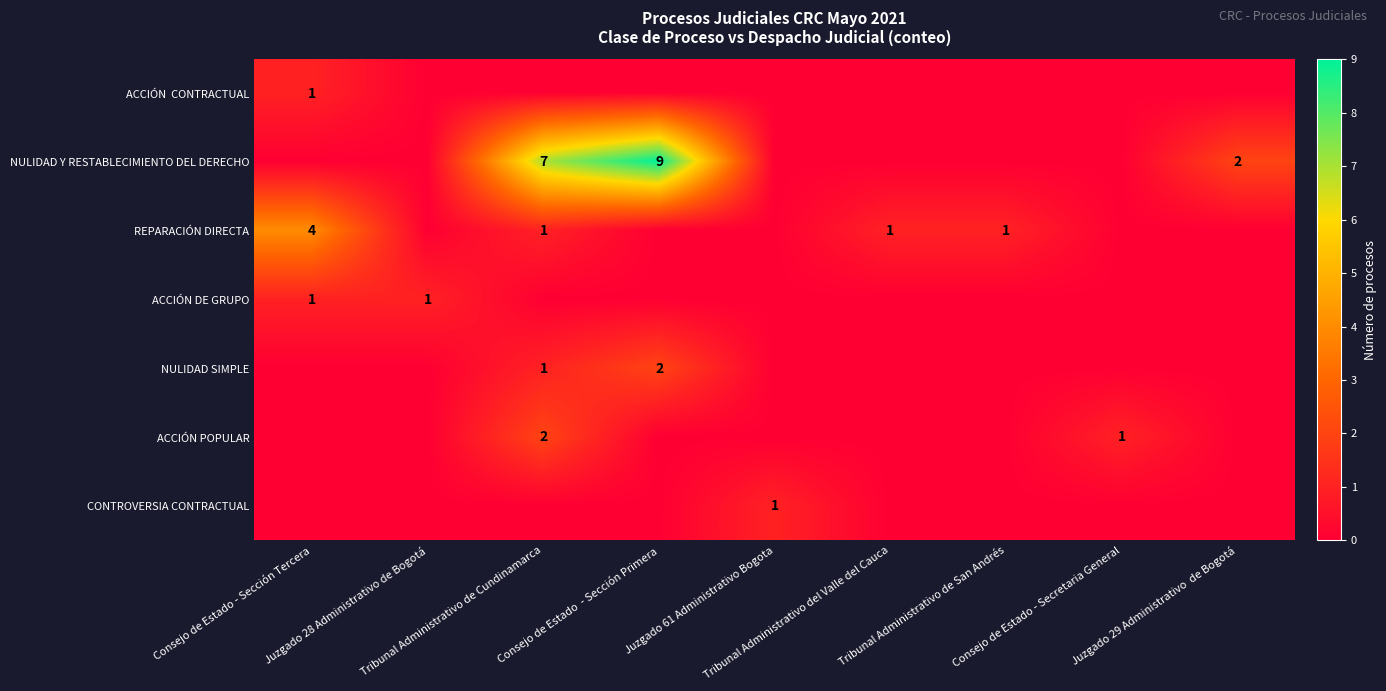

At how many categories does at least one series exceed 8?

1